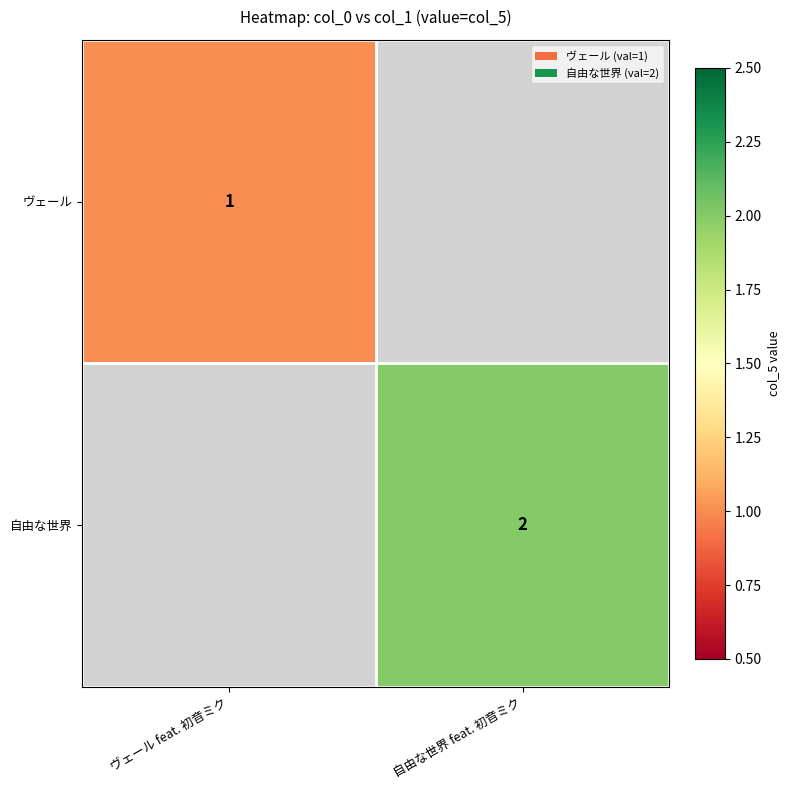

The ヴェール series shows 1 at ヴェール feat. 初音ミク. True or false?

True